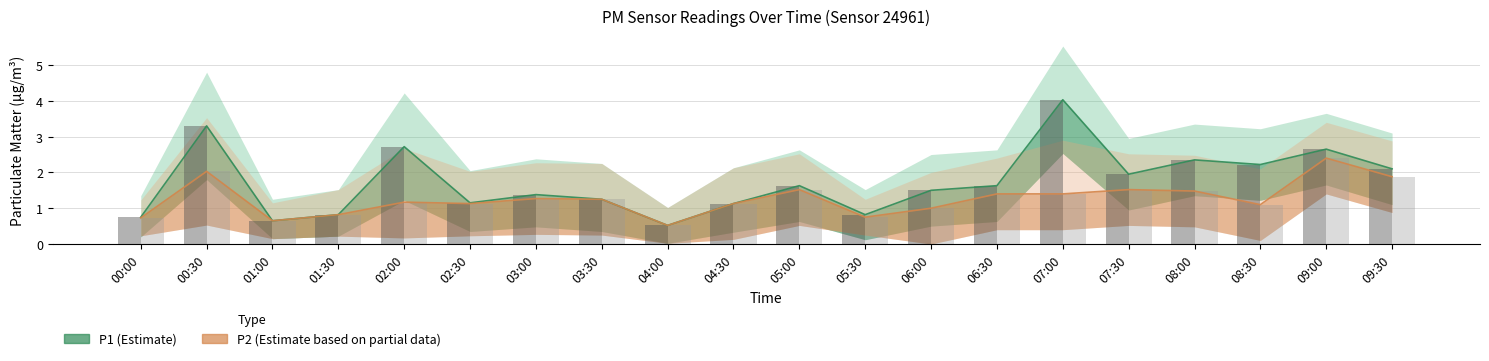

What is the total value across all series at 03:00?

2.6